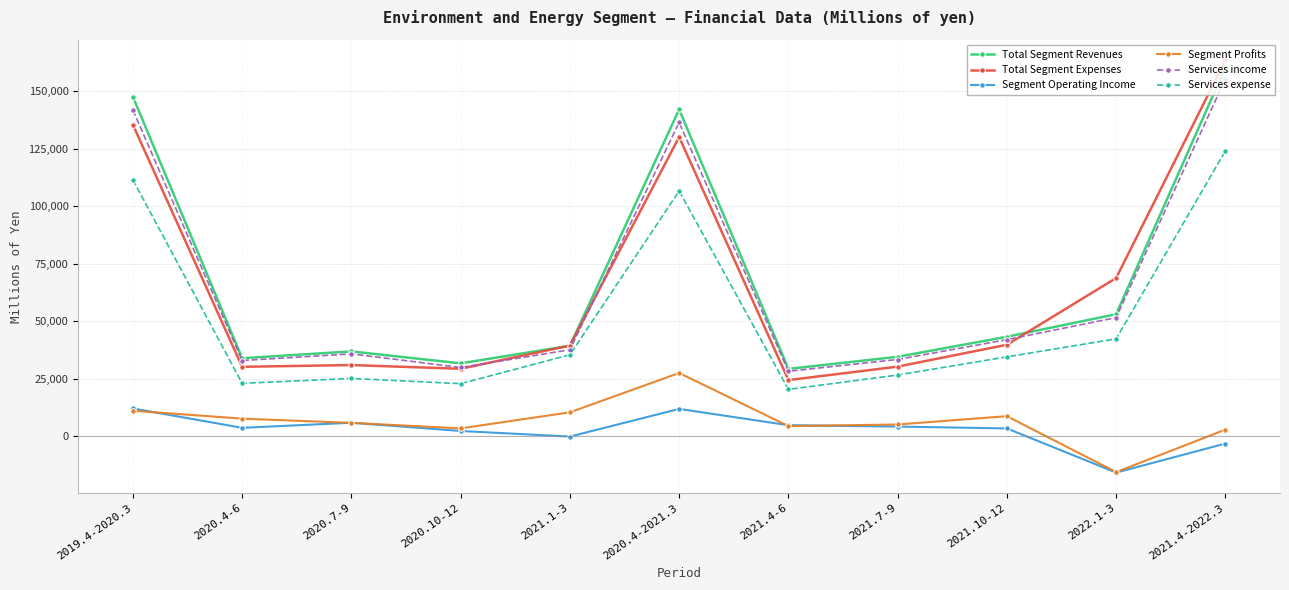

At which category is the sum across all series the highest?

2021.4-2022.3